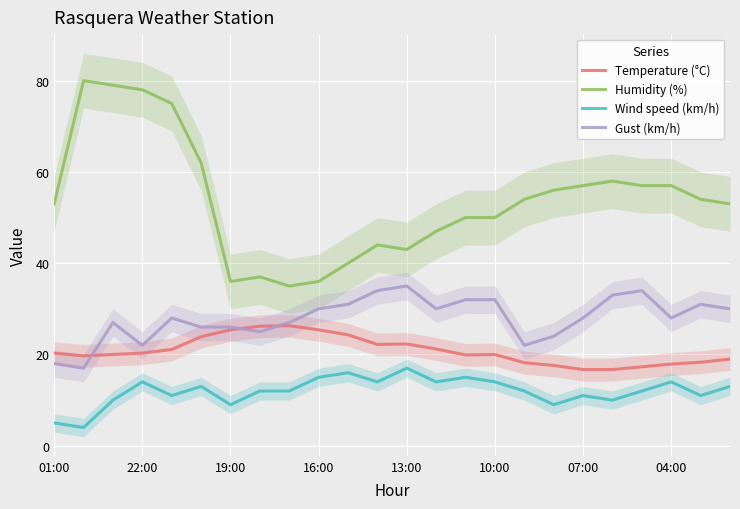

At 8, list the series in order from largest to smallest.

Humidity (%), Gust (km/h), Temperature (°C), Wind speed (km/h)